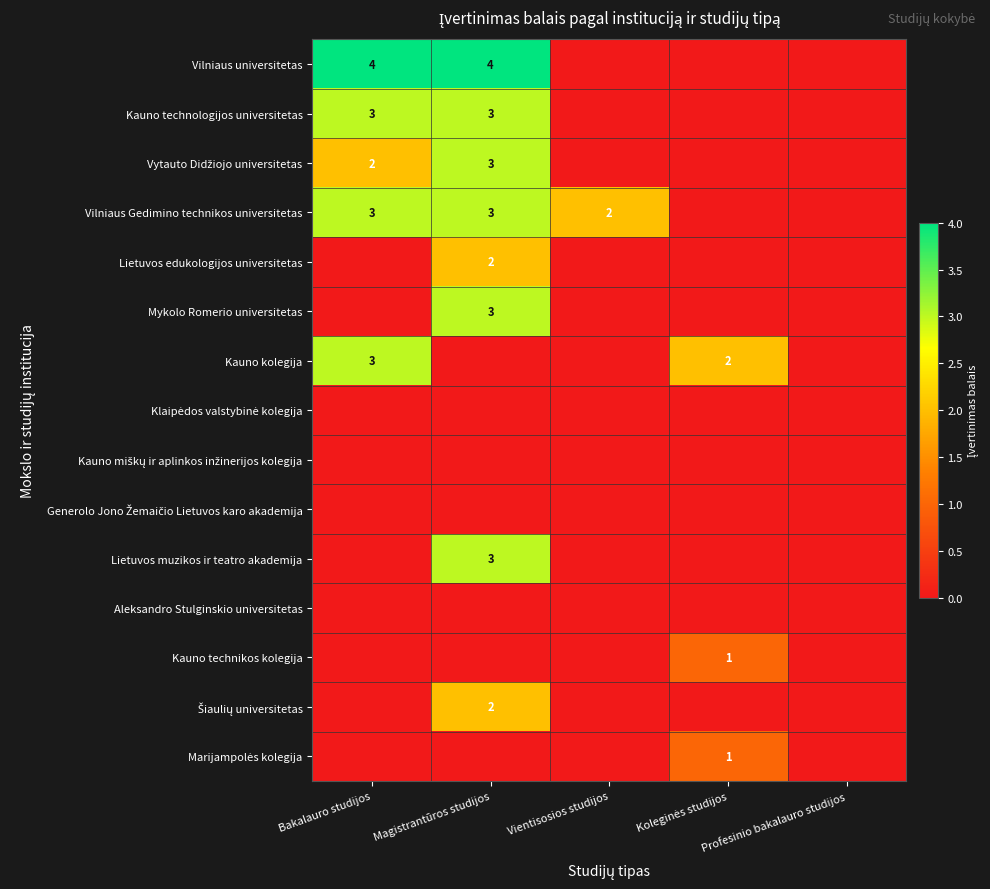

Is it true that Kauno kolegija equals 2 at Bakalauro studijos?

False